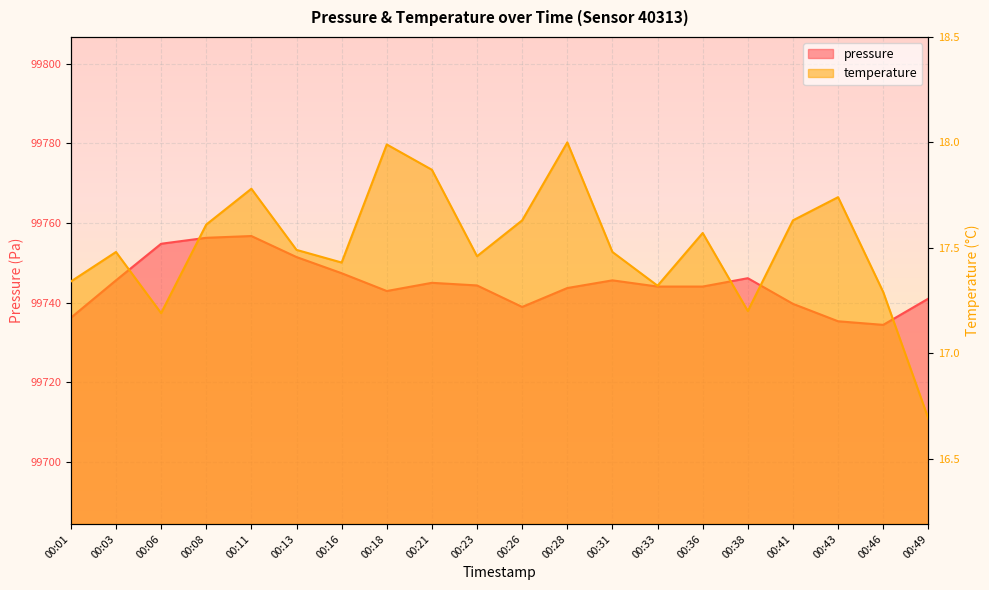

List the series in order of their overall mean, highest first.

pressure, temperature